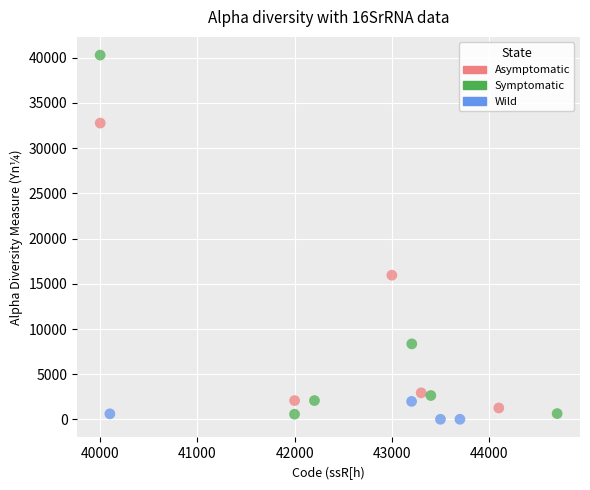

Which series contains the lowest Y value?

Wild